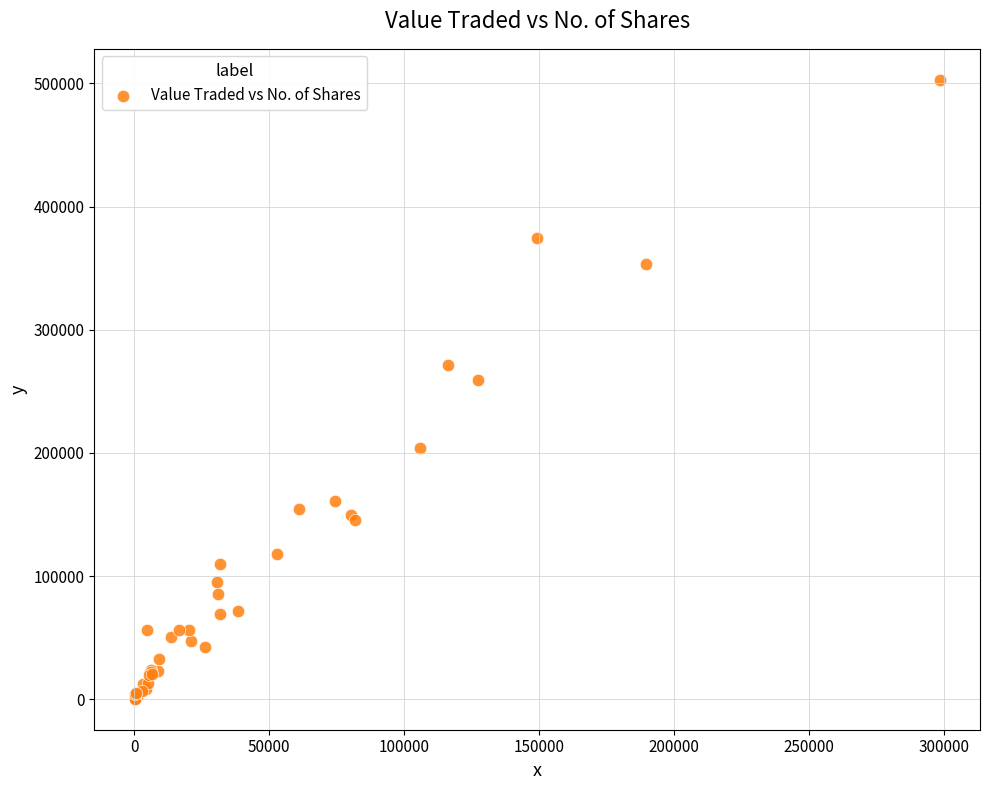

What Y value in the scatter plot is closest to 251648?

259221